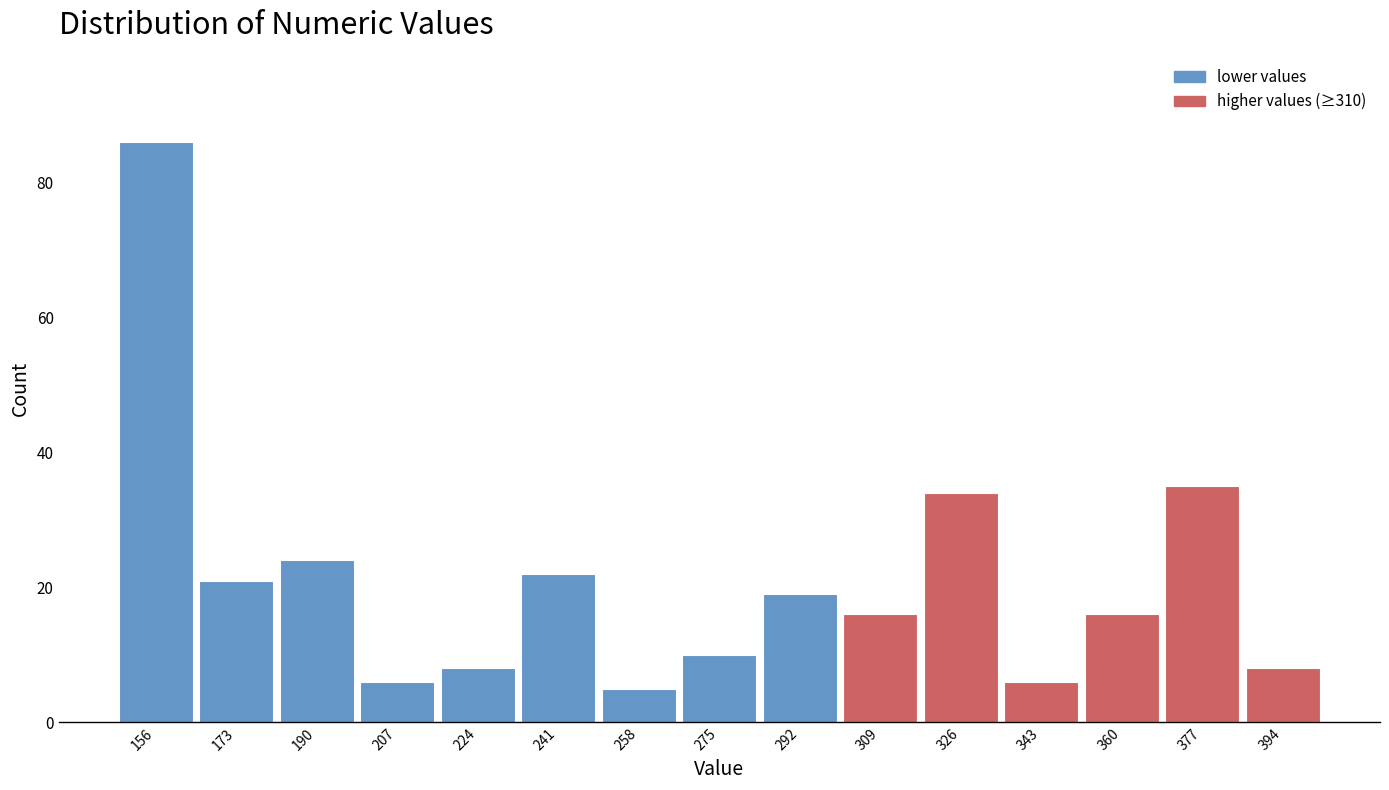

Reading left to right, extract all data points from this chart.

156=86	173=21	190=24	207=6	224=8	241=22	258=5	275=10	292=19	309=16	326=34	343=6	360=16	377=35	394=8